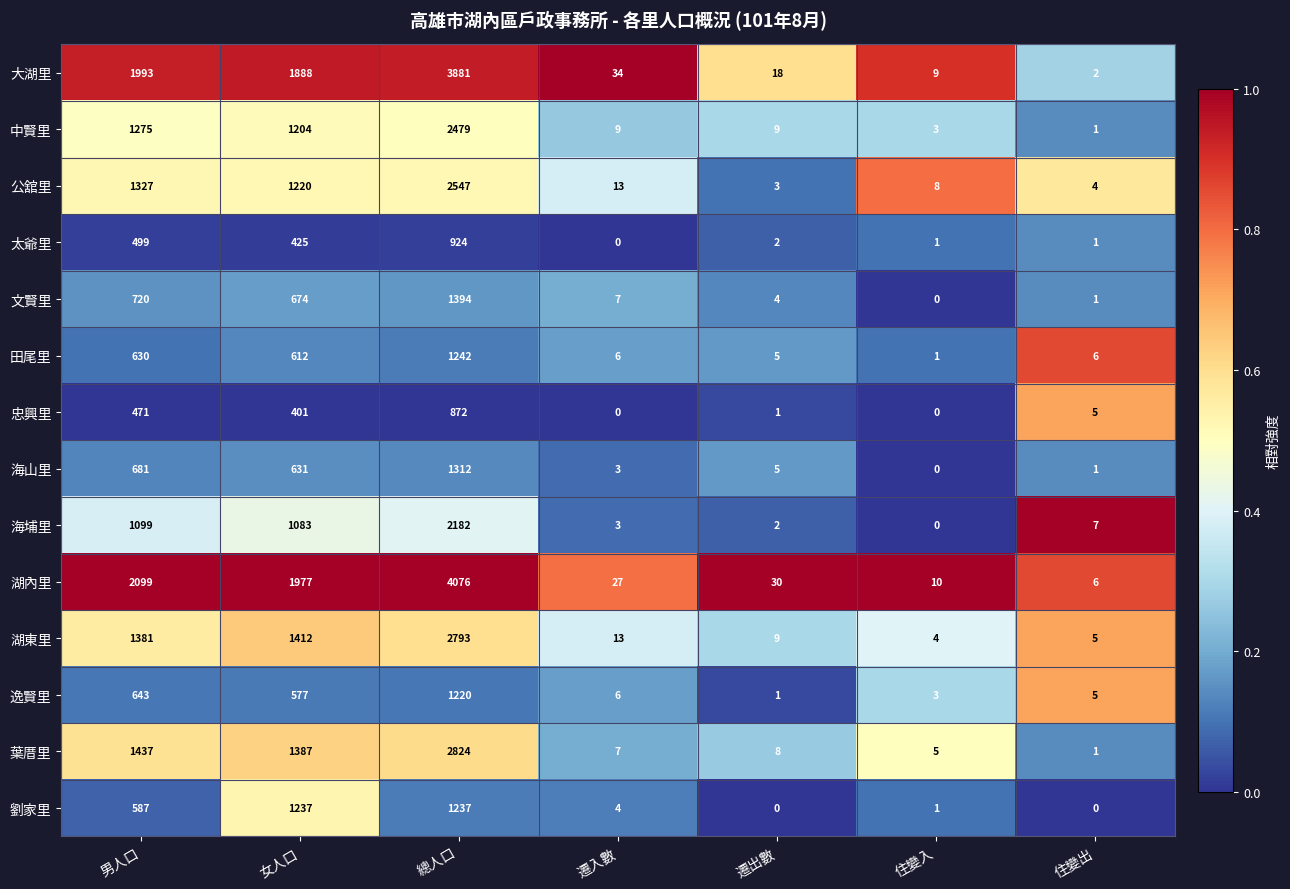

At which category is the sum across all series the highest?

總人口